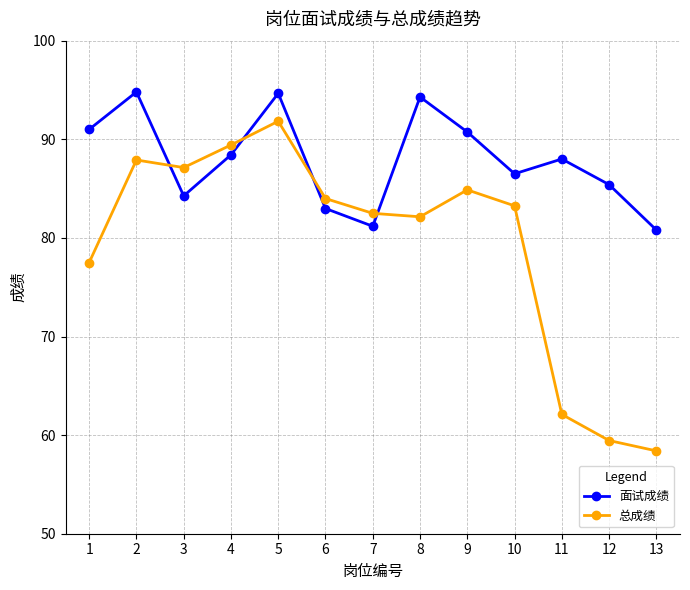

How many intersections are there between 总成绩 and 面试成绩?

4